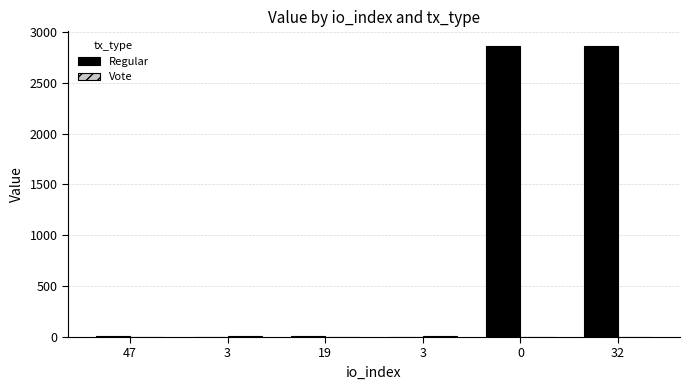

List the labels in order of Vote value, smallest first.

47, 19, 0, 32, 3, 3